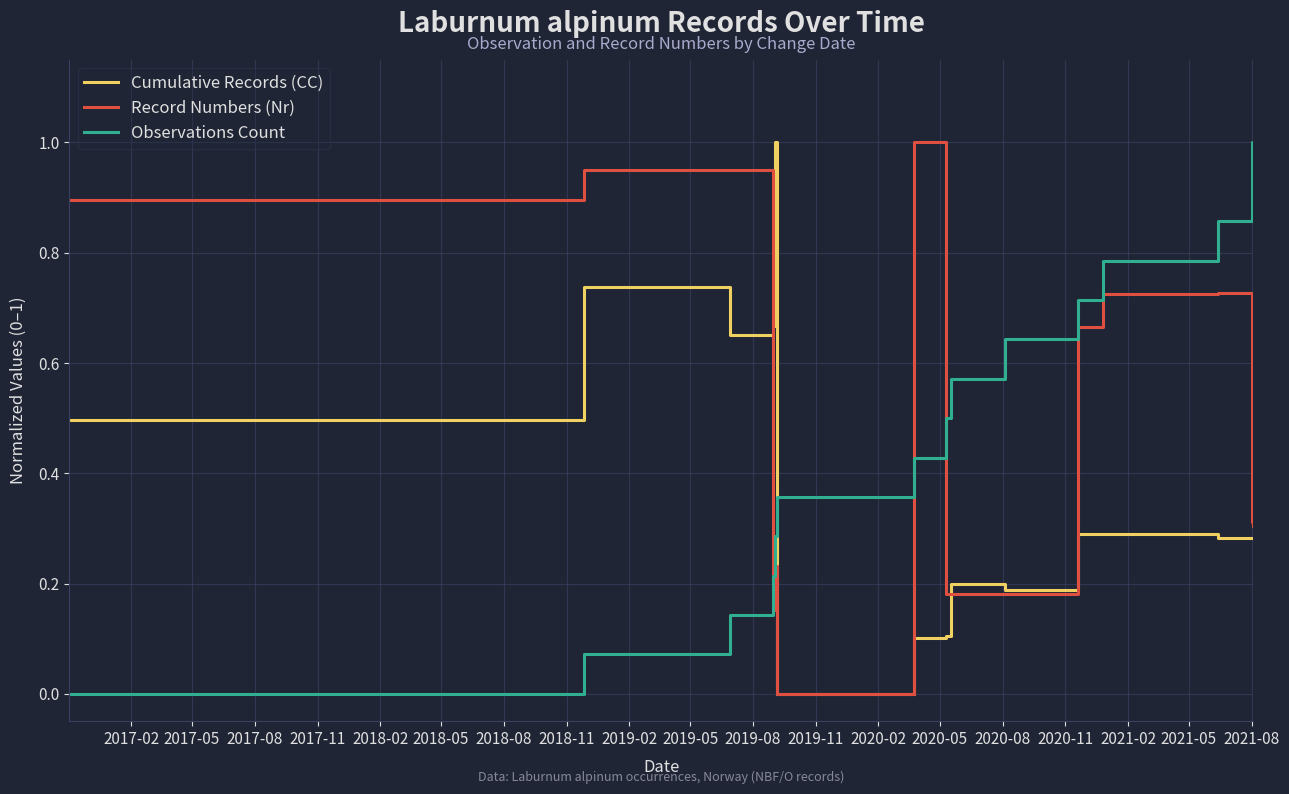

True or false: Observations Count and Record Numbers (Nr) intersect in this chart.

True